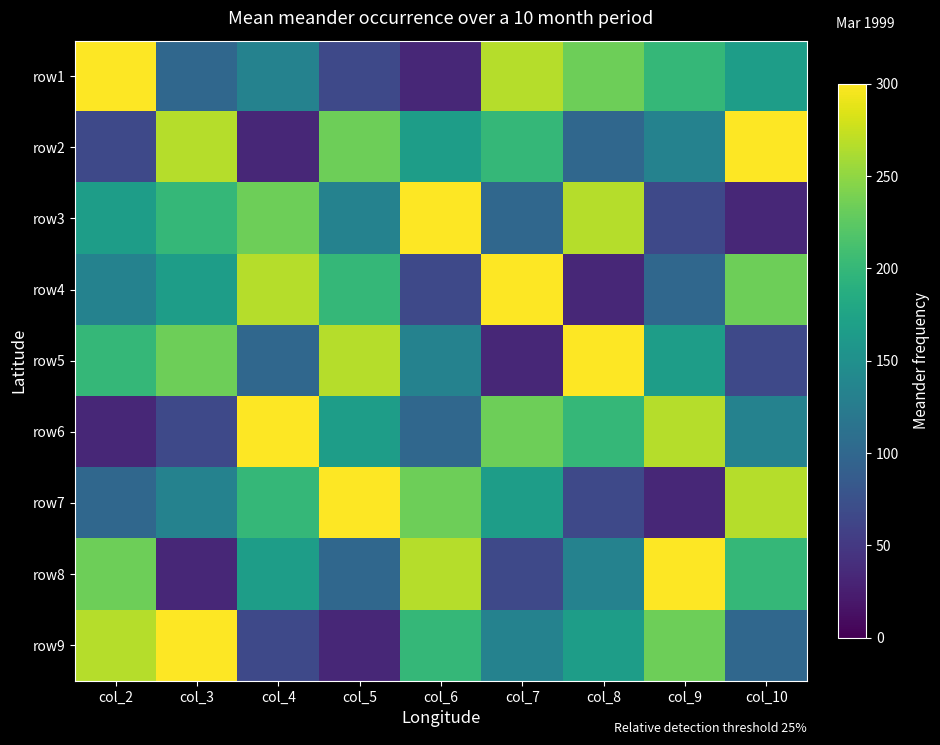

Reading left to right, what are all the values shown in this chart?

row1: col_2=300.0	col_3=100.0	col_4=133.3	col_5=66.7	col_6=33.3	col_7=266.7	col_8=233.3	col_9=200.0	col_10=166.7
row2: col_2=66.7	col_3=266.7	col_4=33.3	col_5=233.3	col_6=166.7	col_7=200.0	col_8=100.0	col_9=133.3	col_10=300.0
row3: col_2=166.7	col_3=200.0	col_4=233.3	col_5=133.3	col_6=300.0	col_7=100.0	col_8=266.7	col_9=66.7	col_10=33.3
row4: col_2=133.3	col_3=166.7	col_4=266.7	col_5=200.0	col_6=66.7	col_7=300.0	col_8=33.3	col_9=100.0	col_10=233.3
row5: col_2=200.0	col_3=233.3	col_4=100.0	col_5=266.7	col_6=133.3	col_7=33.3	col_8=300.0	col_9=166.7	col_10=66.7
row6: col_2=33.3	col_3=66.7	col_4=300.0	col_5=166.7	col_6=100.0	col_7=233.3	col_8=200.0	col_9=266.7	col_10=133.3
row7: col_2=100.0	col_3=133.3	col_4=200.0	col_5=300.0	col_6=233.3	col_7=166.7	col_8=66.7	col_9=33.3	col_10=266.7
row8: col_2=233.3	col_3=33.3	col_4=166.7	col_5=100.0	col_6=266.7	col_7=66.7	col_8=133.3	col_9=300.0	col_10=200.0
row9: col_2=266.7	col_3=300.0	col_4=66.7	col_5=33.3	col_6=200.0	col_7=133.3	col_8=166.7	col_9=233.3	col_10=100.0